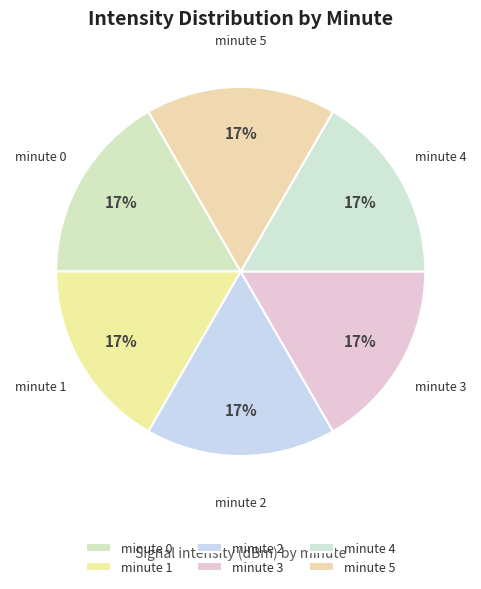

Count the number of slices in the pie.

6